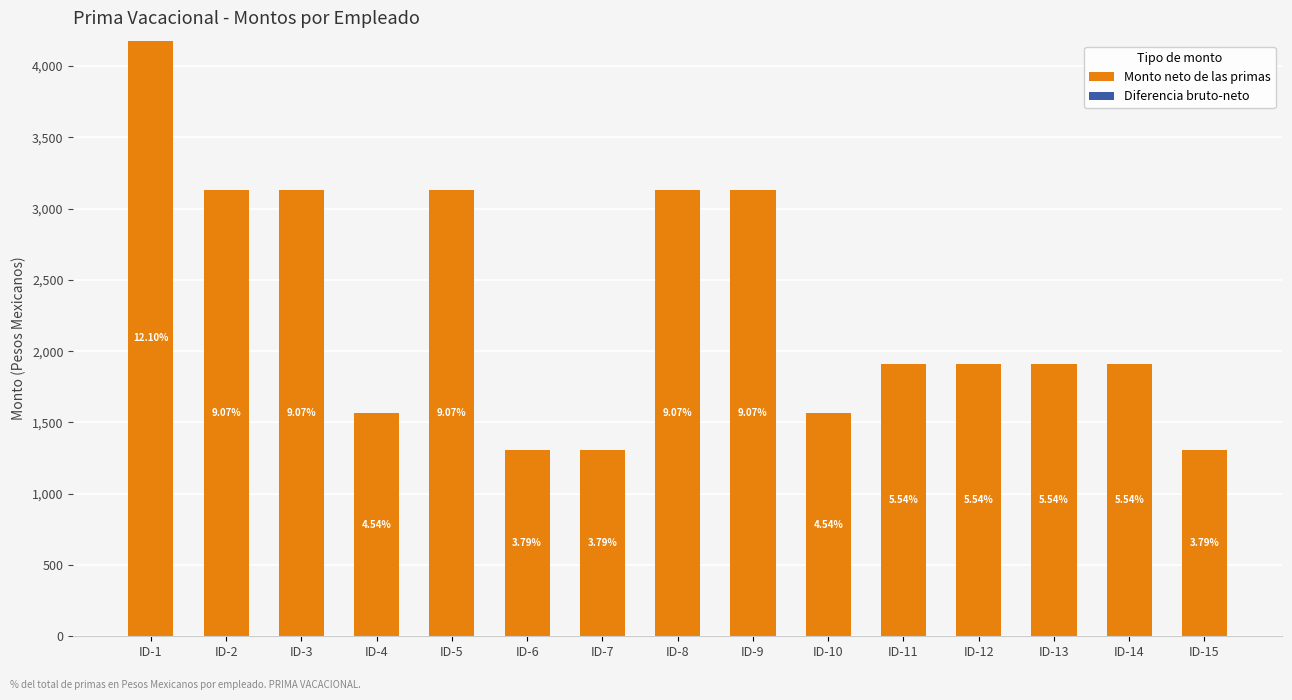

Which category has the highest value across all series?

ID-1